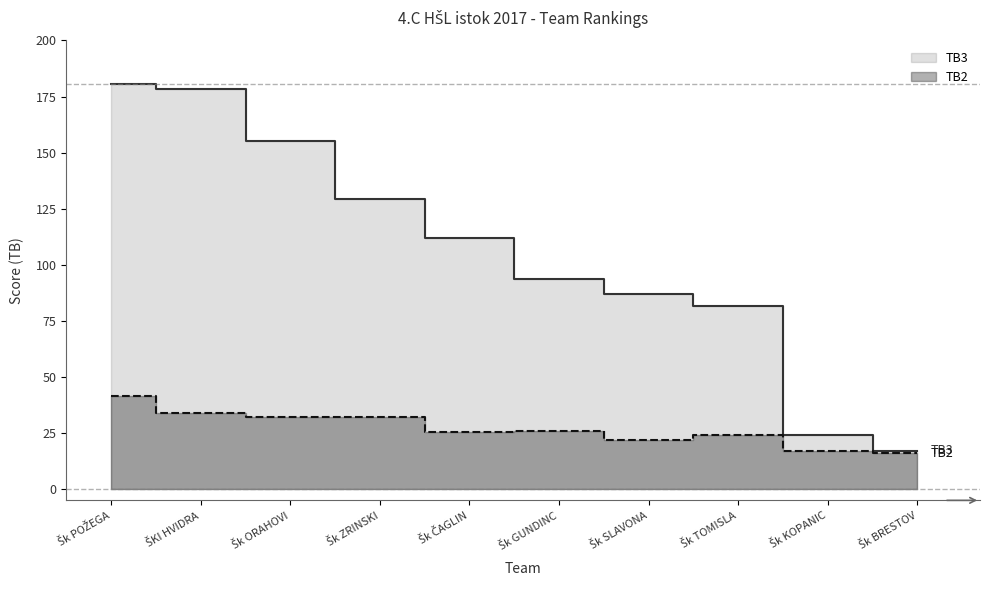

Reading left to right, list all the values displayed in this chart.

TB3: 180.5	178.5	155.3	129.5	112.0	93.8	87.0	81.8	24.0	17.0
TB2: 41.5	34.0	32.0	32.0	25.5	26.0	22.0	24.0	17.0	16.0